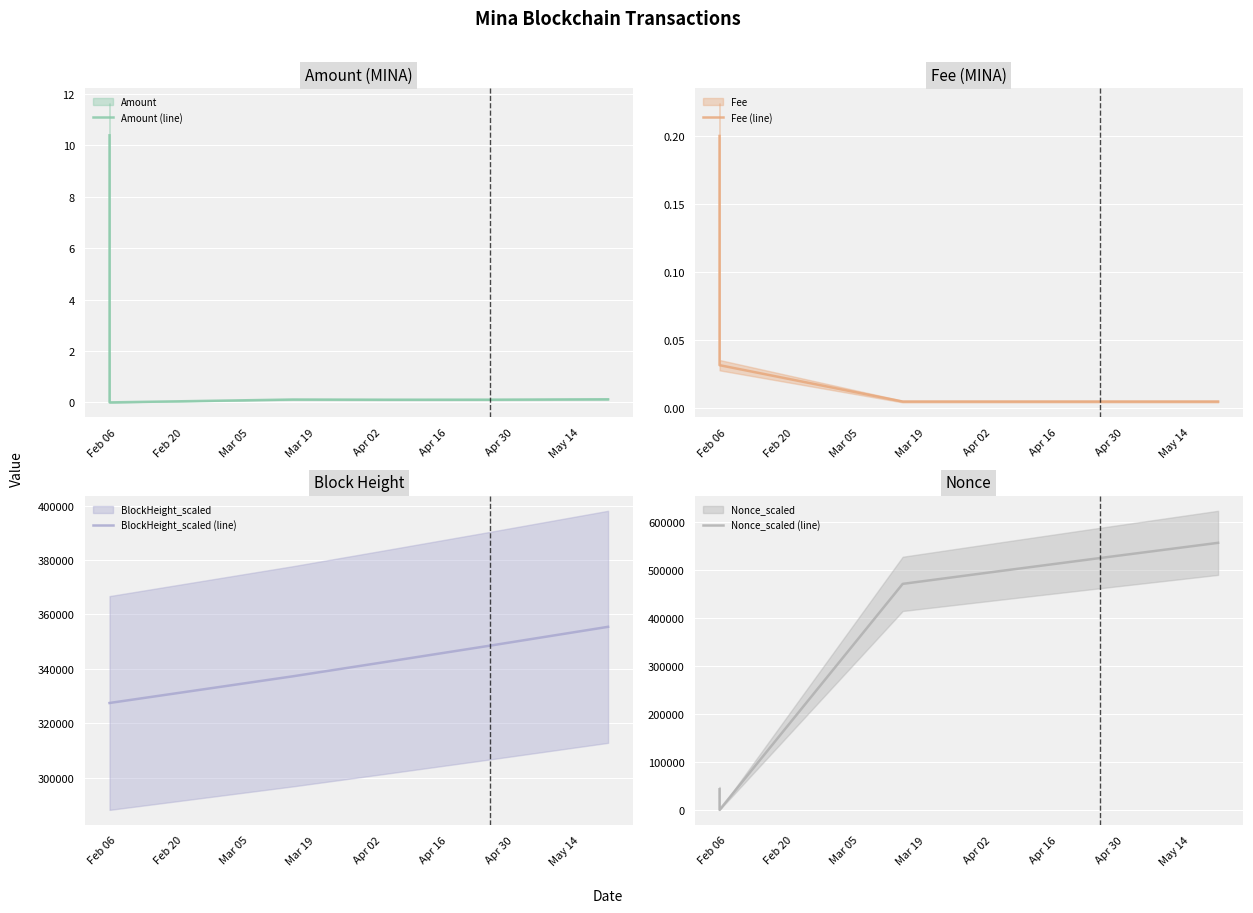

How many lines are shown in the chart?

4